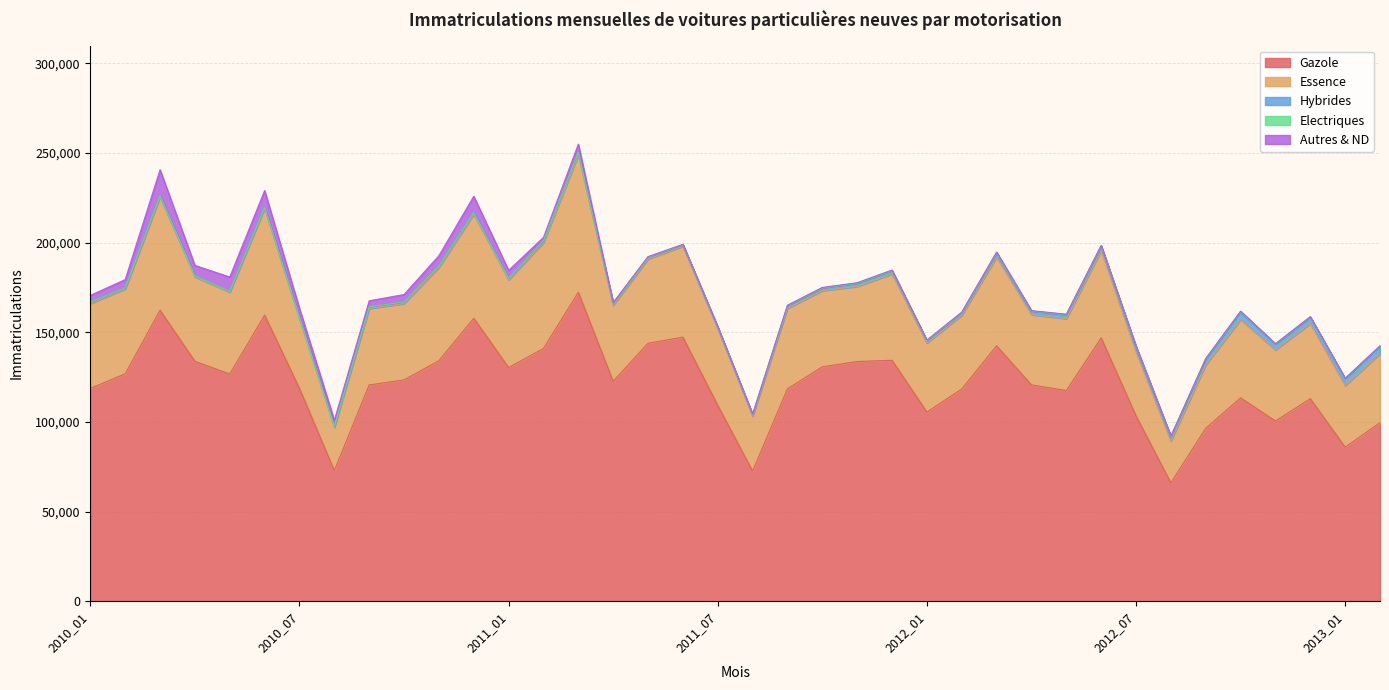

The value of Hybrides at 2013_01 is 1089. True or false?

False